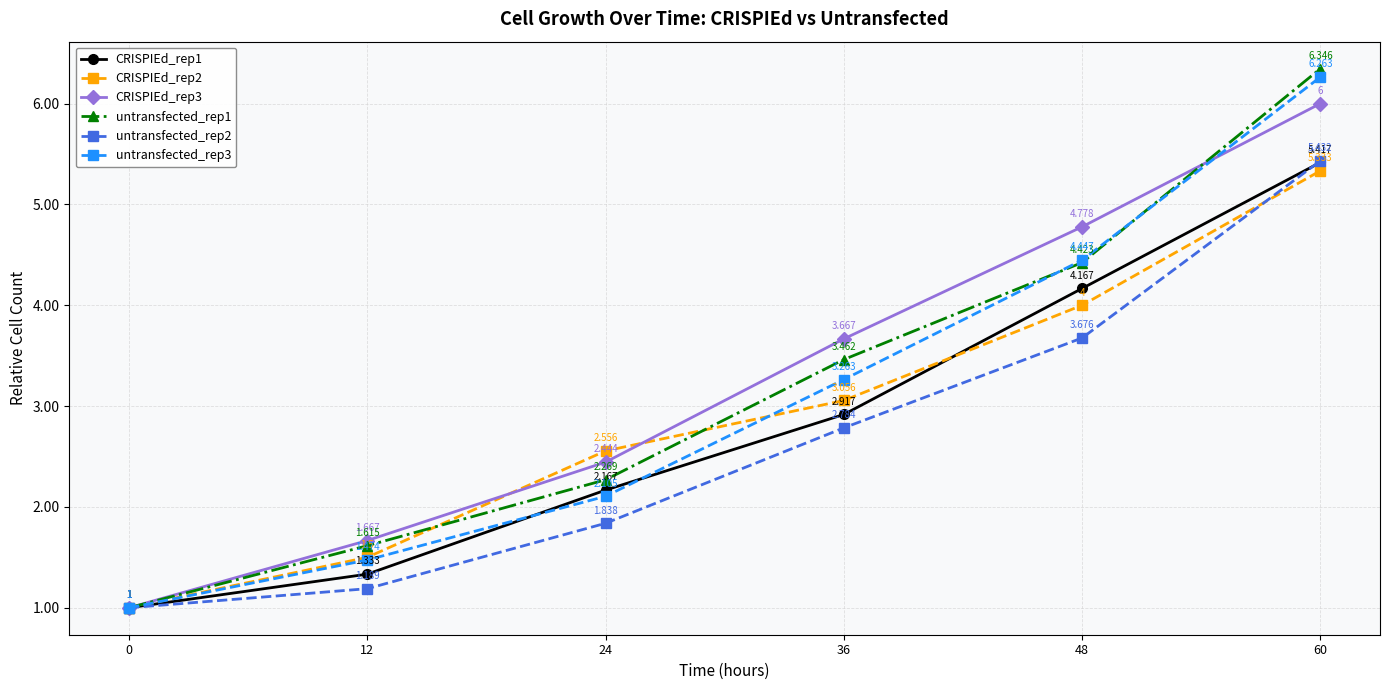

True or false: CRISPIEd_rep1 has more than 2 interior local peaks.

False